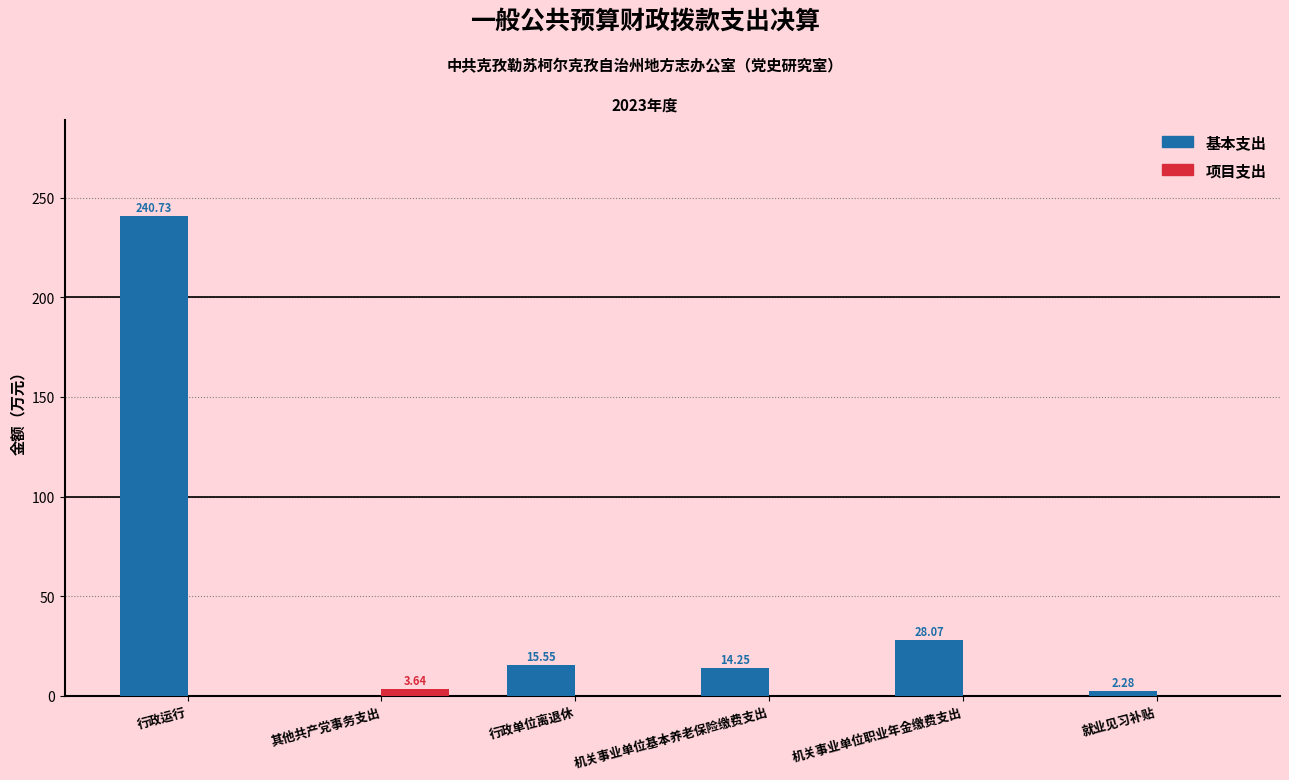

Which label corresponds to the largest value in the chart?

行政运行